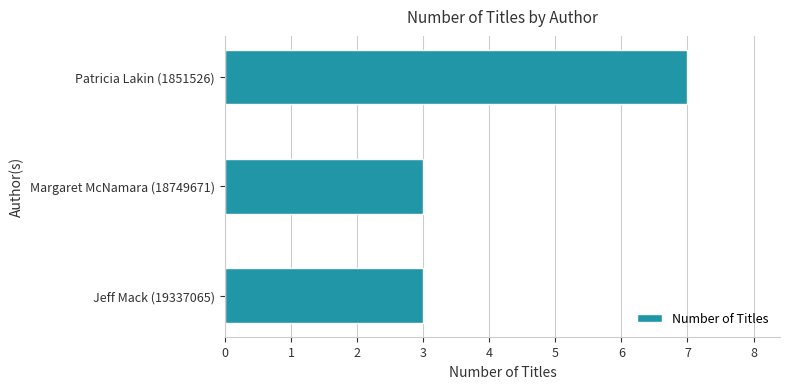

What is the label of the 3rd bar from the top?

Jeff Mack (19337065)